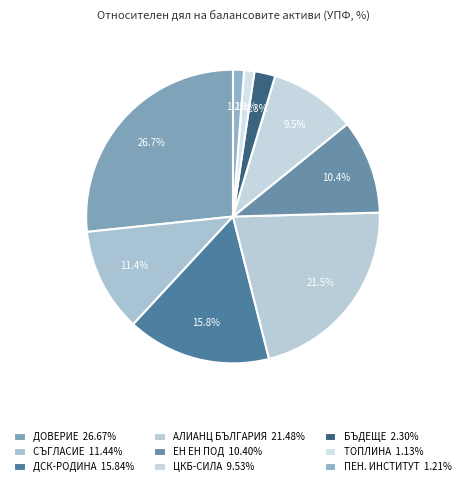

How many slices are in this pie chart?

9